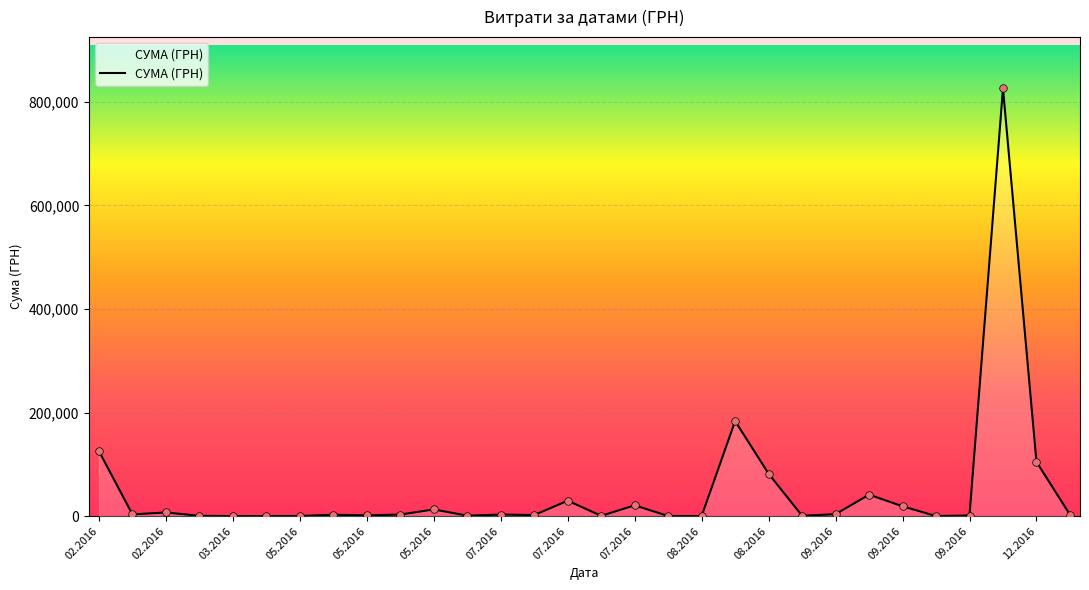

What is the greatest value displayed?

825750.2